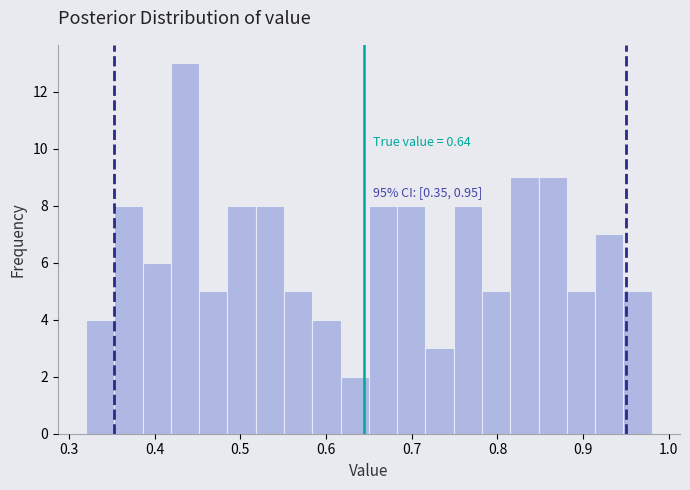

Read against the x-axis, roughly where is the centre of the tallest bar?

0.44